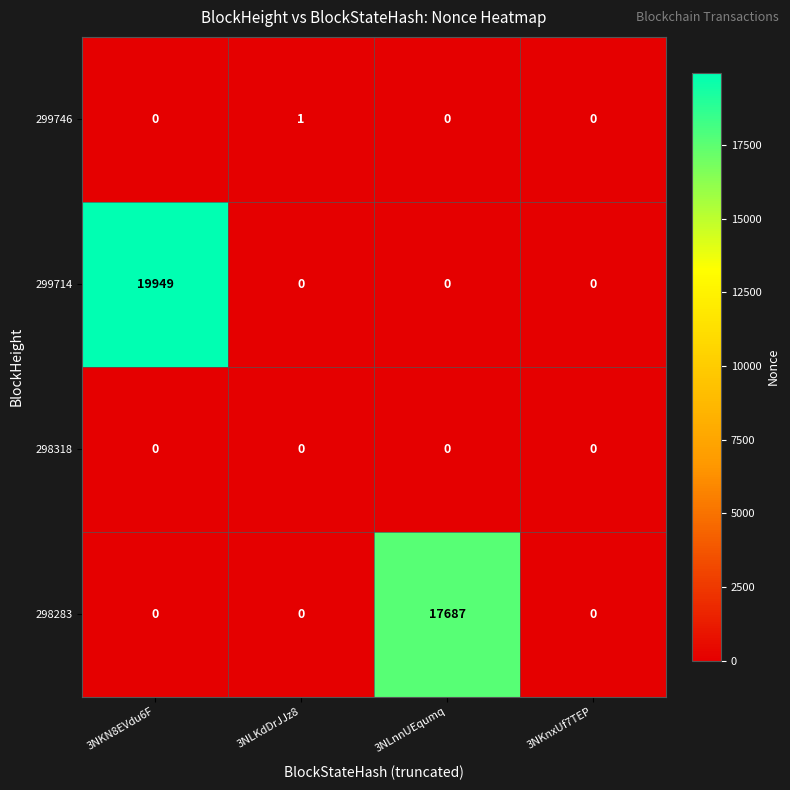

What is the greatest value displayed?

19949